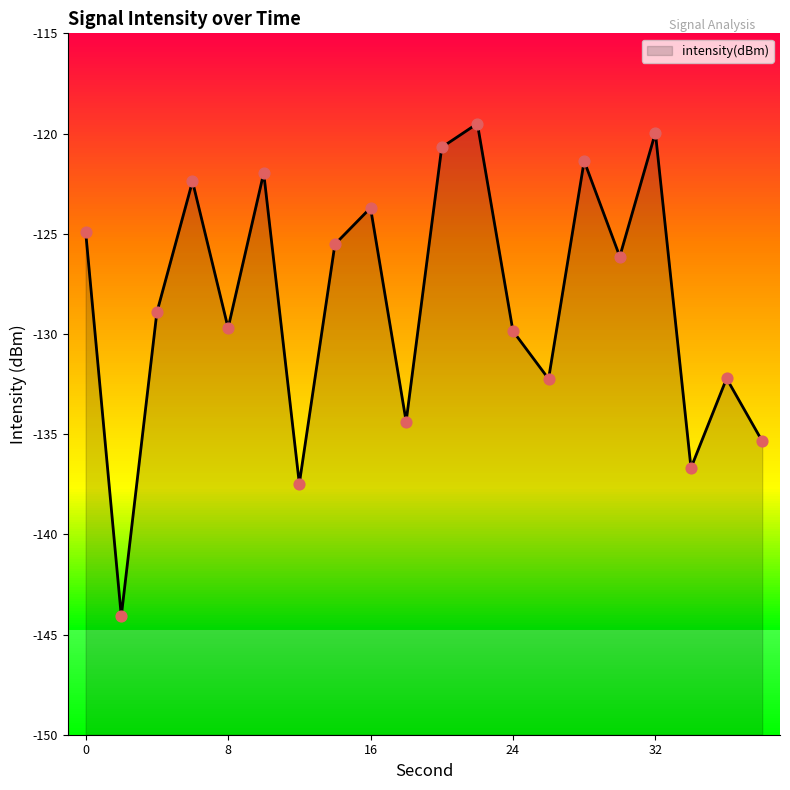

What is the change in value from 6 to 20?

+1.7